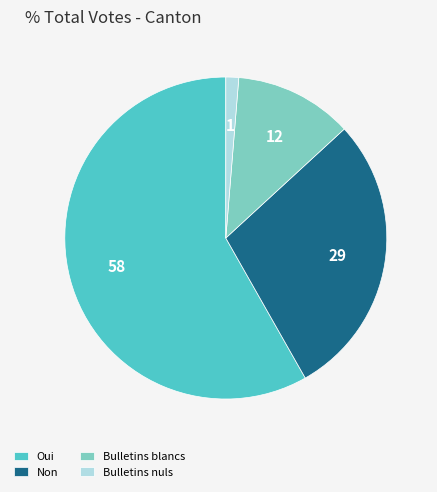

Rank the categories by value from lowest to highest.

Bulletins nuls, Bulletins blancs, Non, Oui